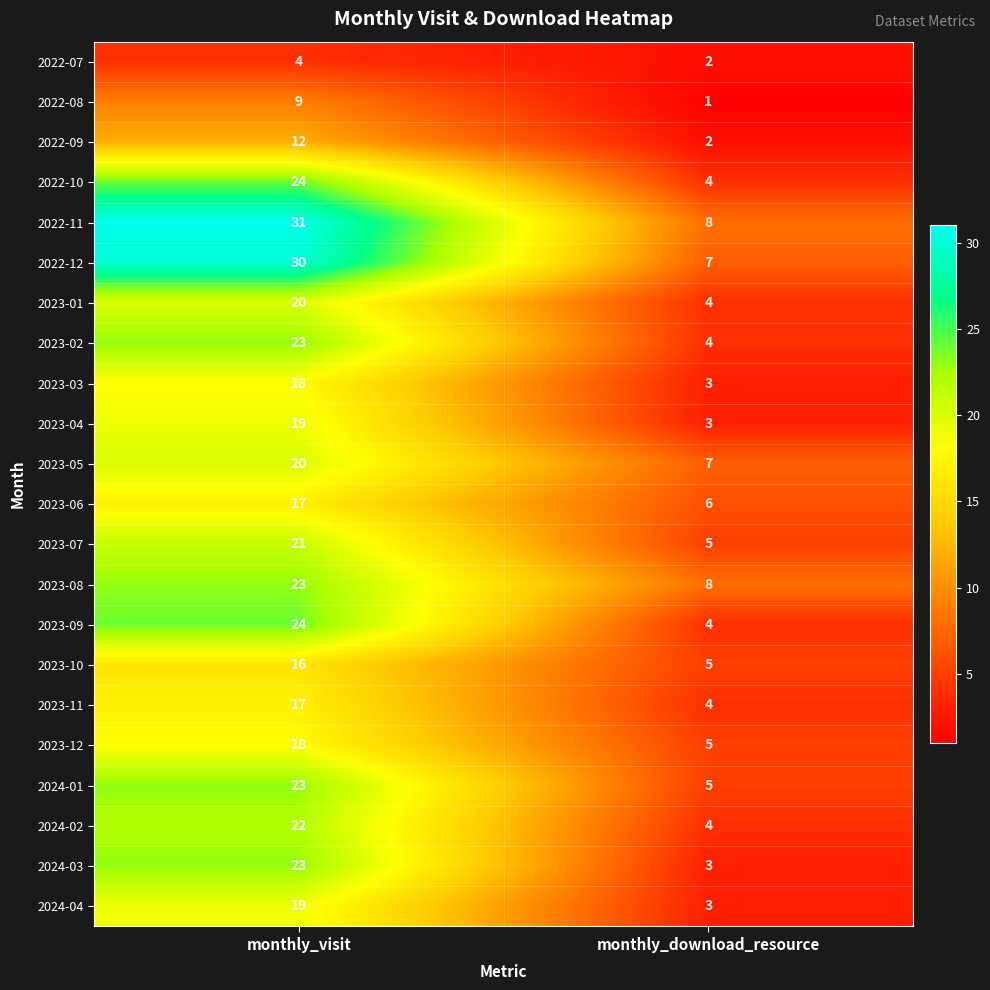

What is the sum of all 2022-10 values?

28